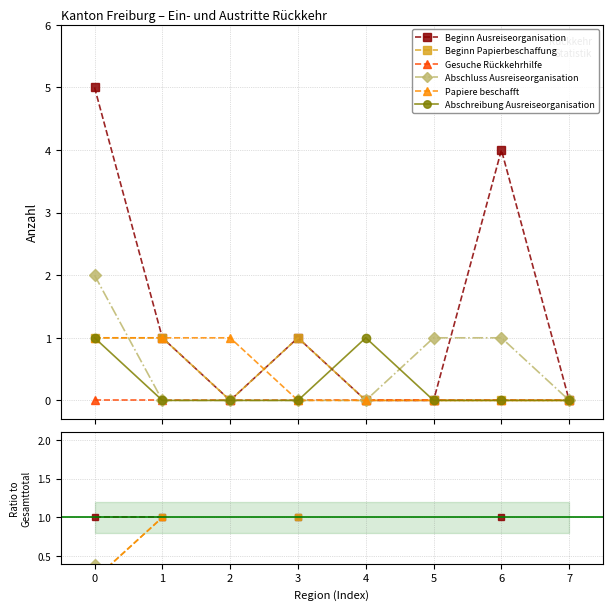

True or false: Gesuche Rückkehrhilfe and Abschluss Ausreiseorganisation cross at least once.

False